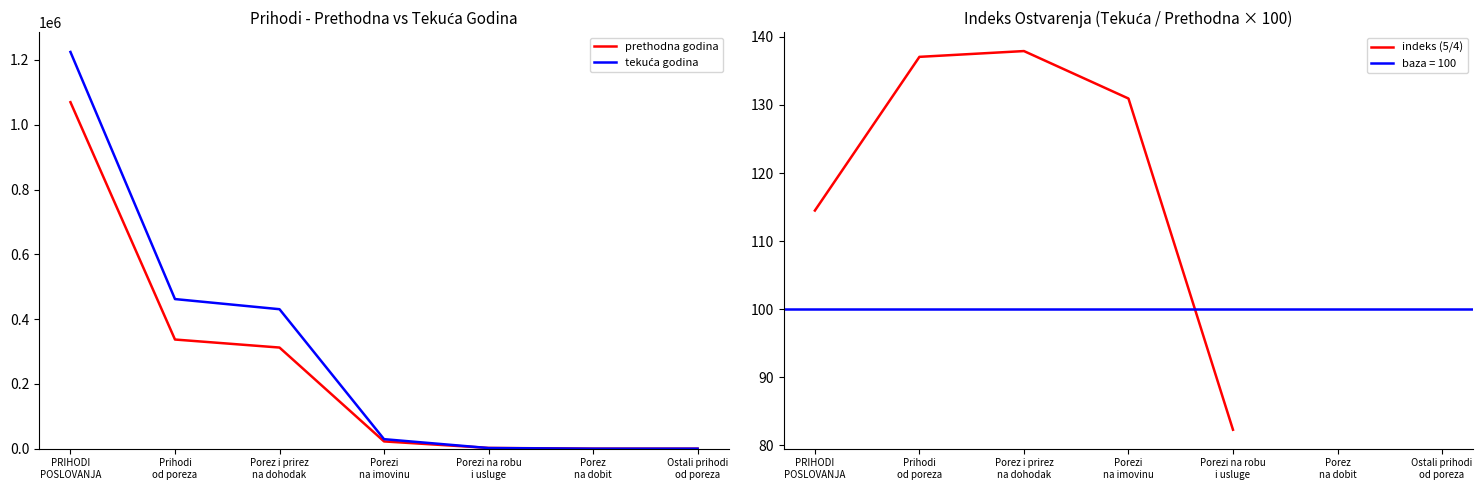

Is the value of prethodna godina at Porez
na dobit greater than the value of tekuća godina at Porezi na robu
i usluge?

No